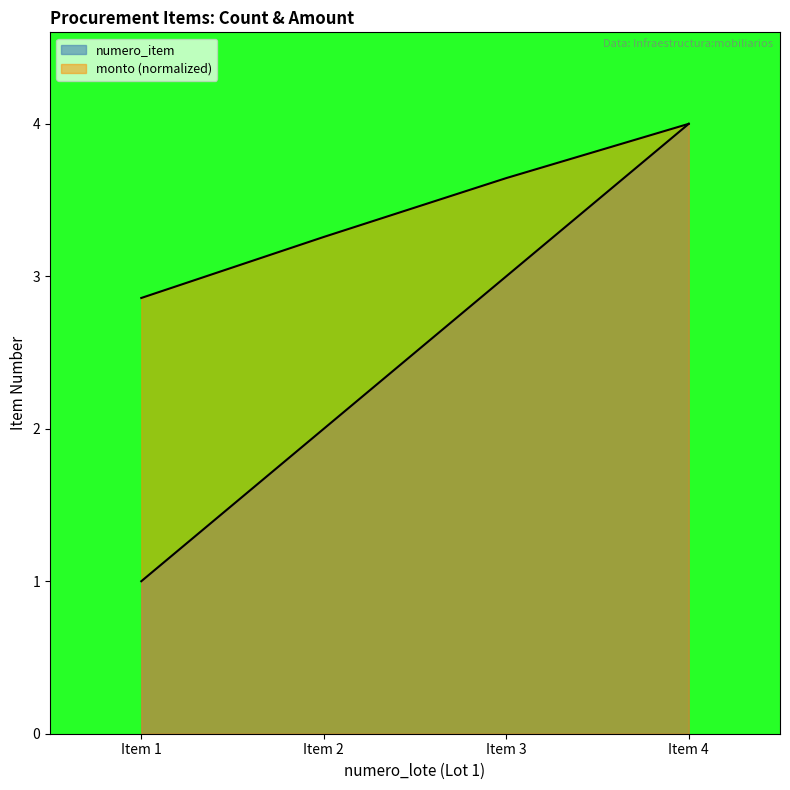

True or false: monto and numero_item cross at least once.

False